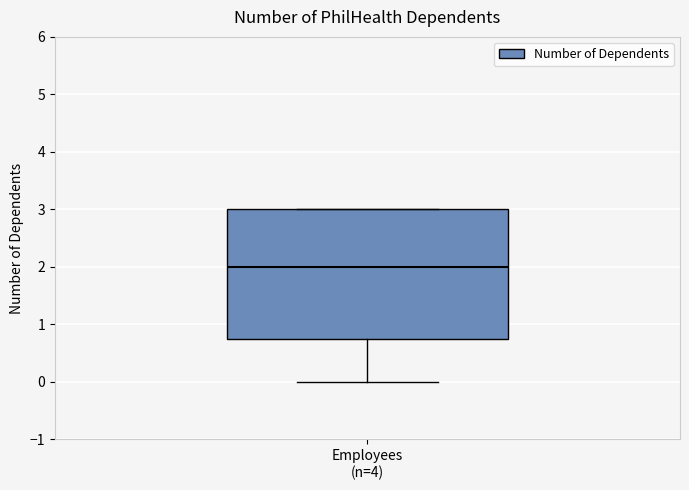

Read this box plot against the y-axis: the position of the median line, the range covered by the box, and the ends of both whiskers. The values are not printed on the chart, so give them approximately, as read against the axis.

median 2.0, box 0.8 to 3.0, whiskers 0.0 to 3.0